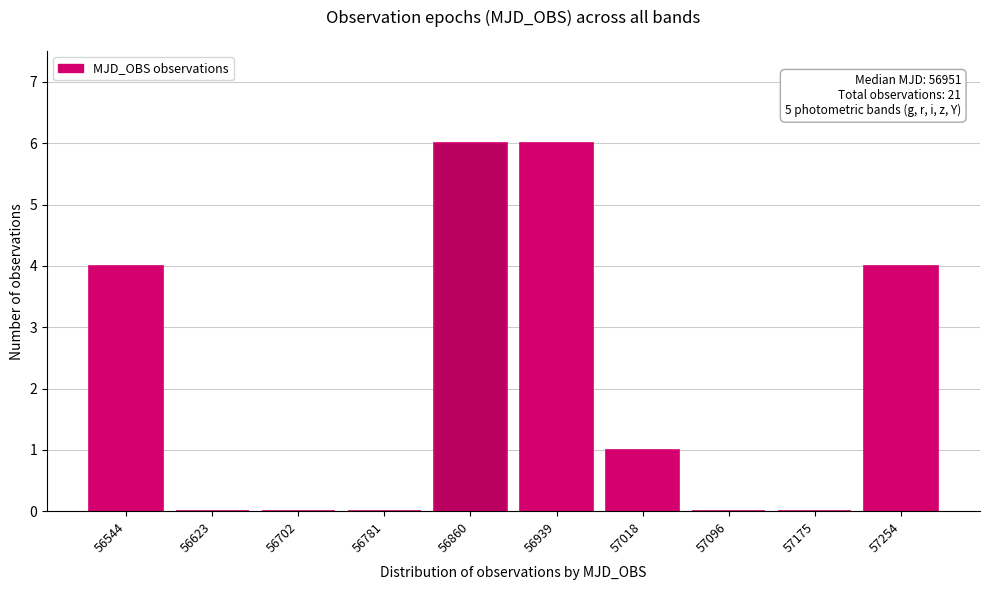

Reading left to right, extract all data points from this chart.

56544=4	56623=0	56702=0	56781=0	56860=6	56939=6	57018=1	57096=0	57175=0	57254=4